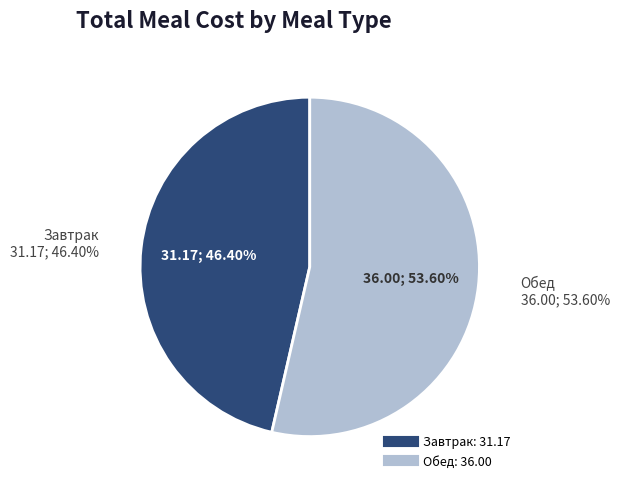

To the nearest percent, what percentage of the pie is Завтрак?

46%